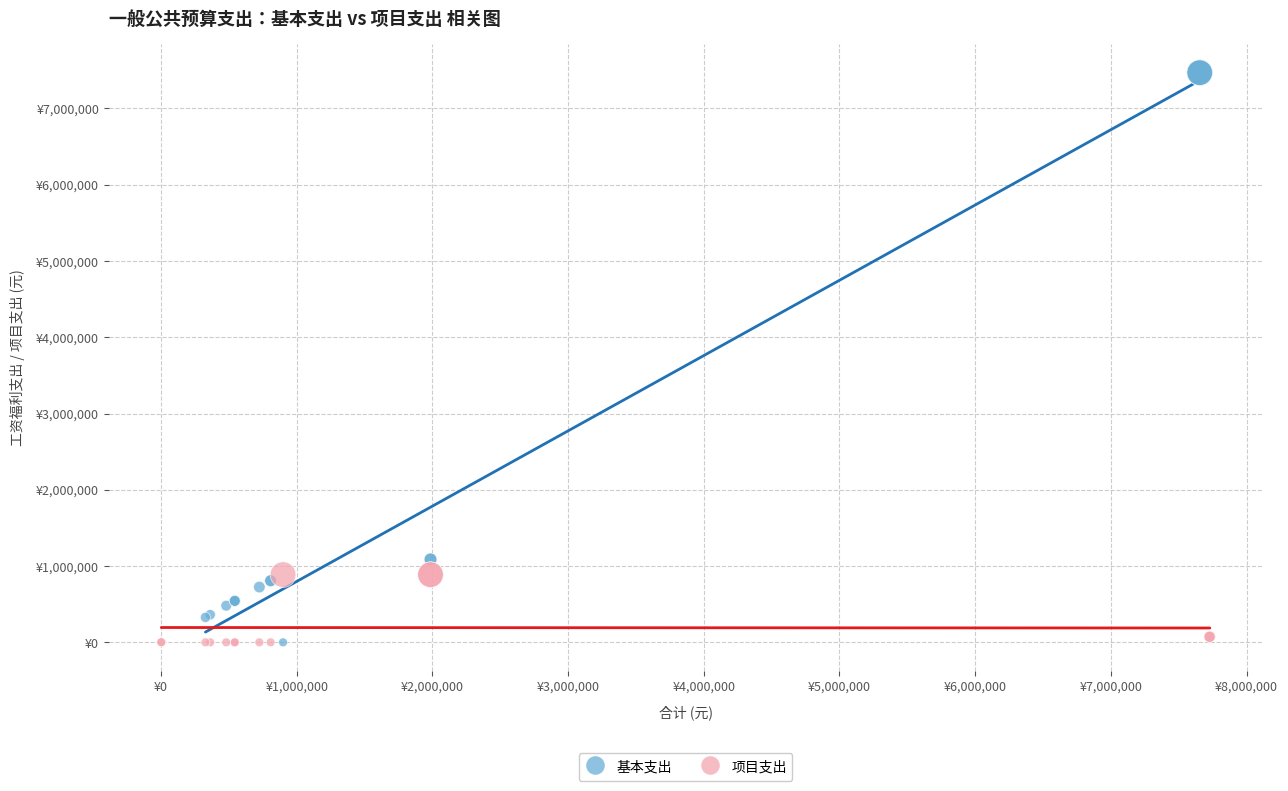

What are all the series names shown in the legend?

基本支出, 项目支出